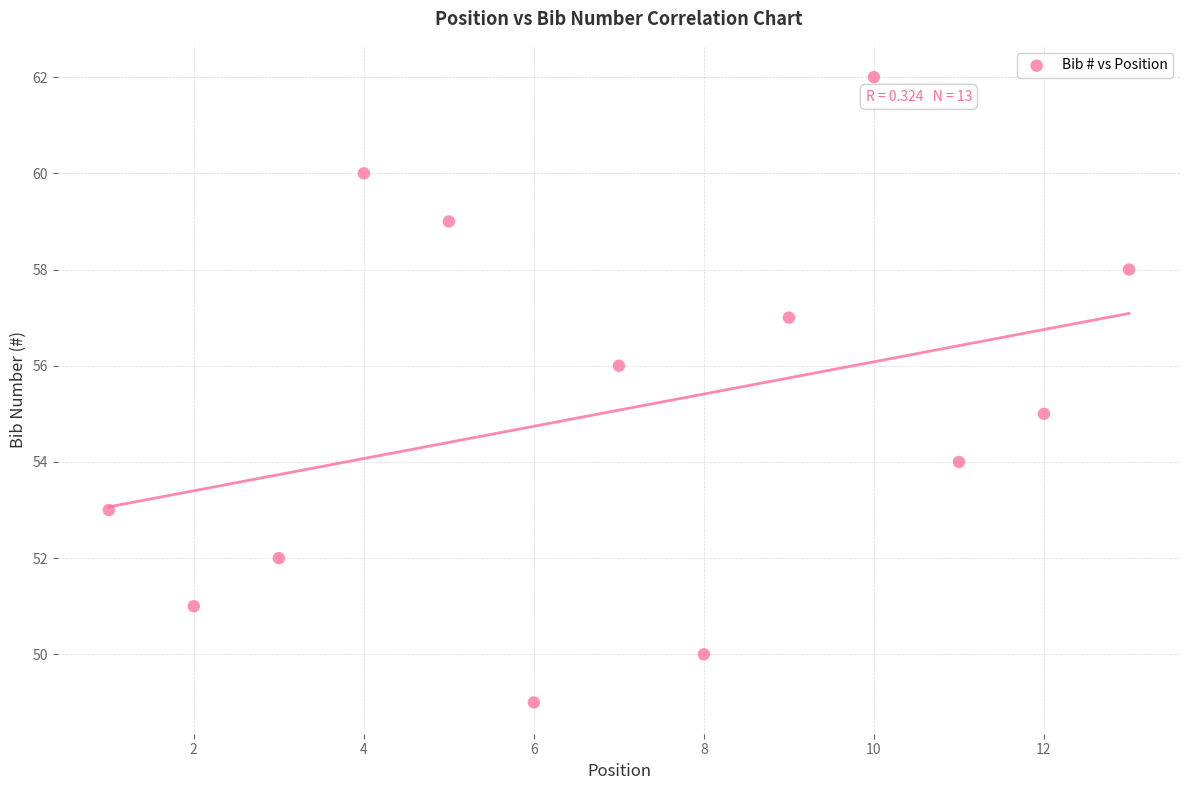

What is the range of X values (max minus min)?

12